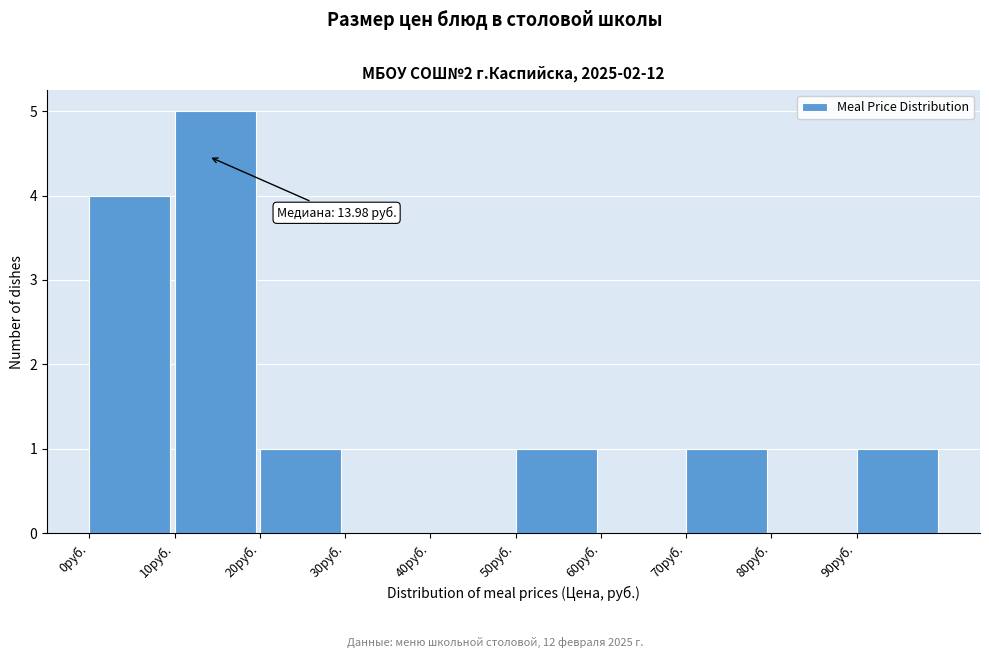

Over which range of the x-axis is the bar tallest?

10 to 20